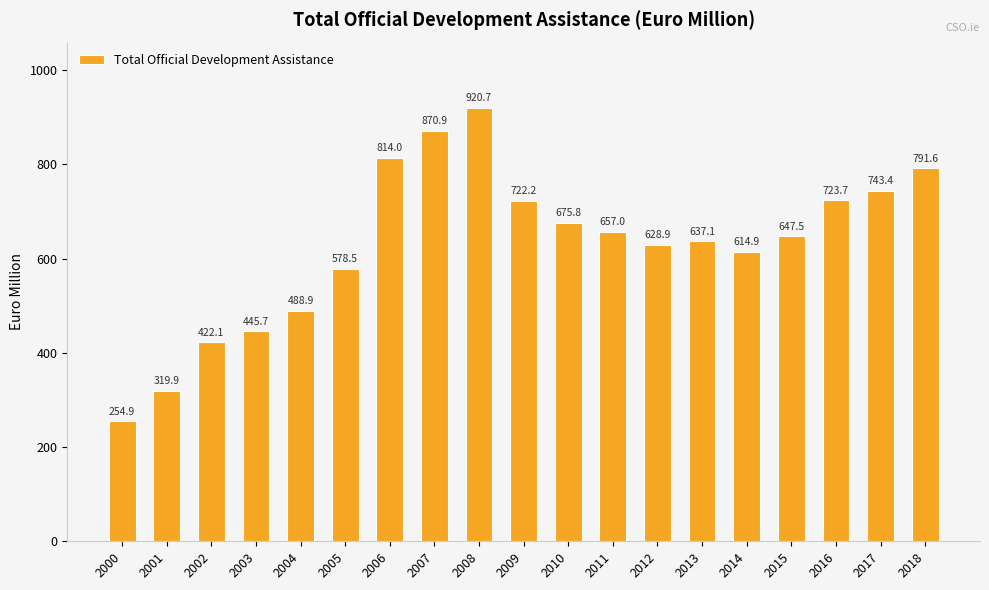

What is the smallest value displayed?

254.9